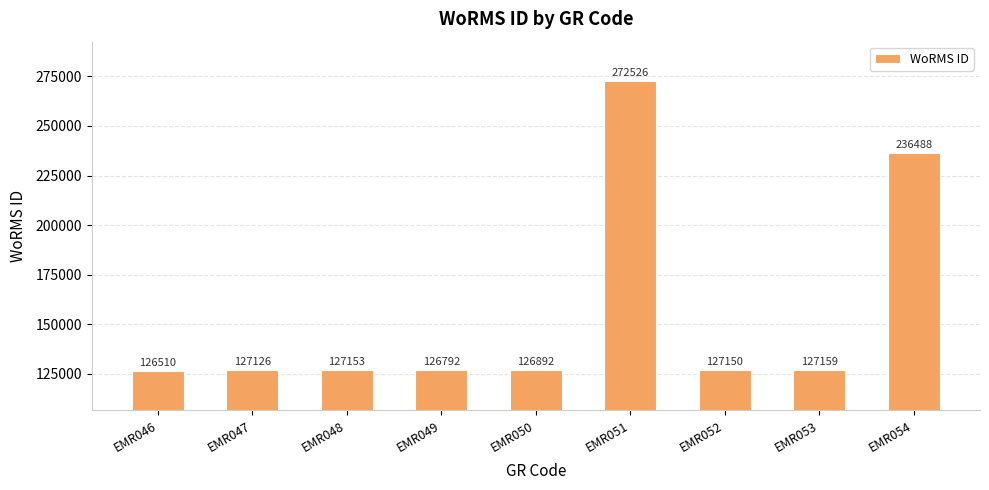

Where is the data nearest to the value 199518?

EMR054